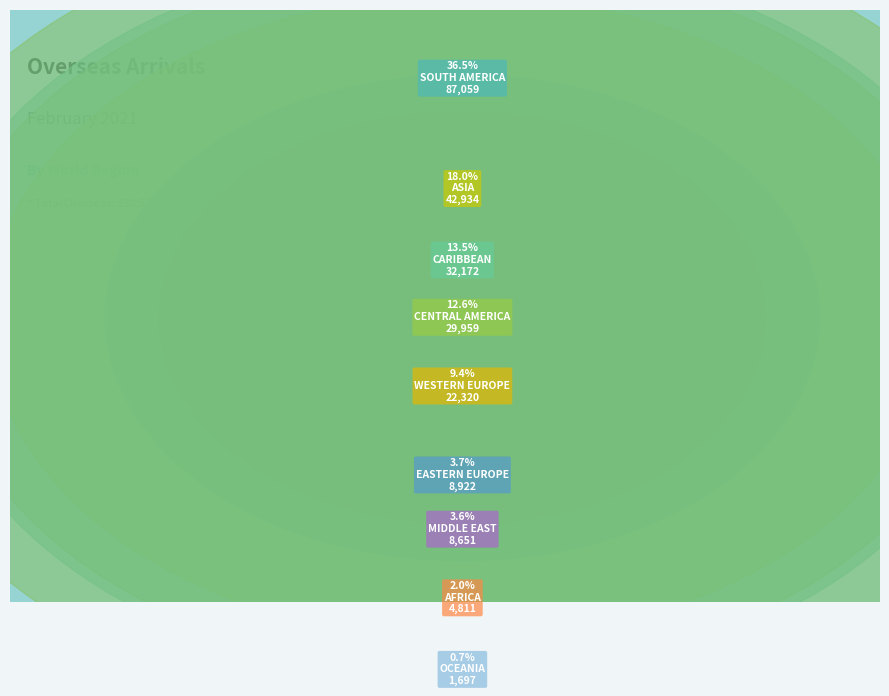

Is there a majority slice in this chart?

No